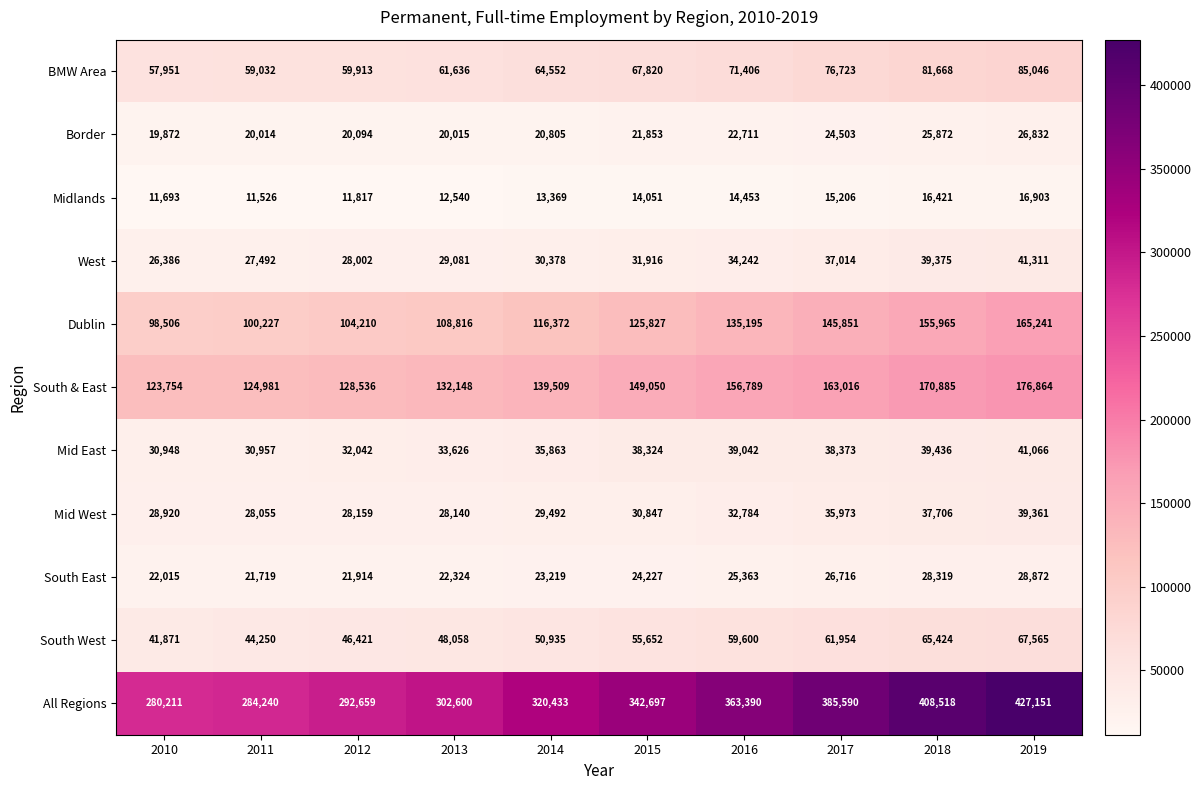

Count the number of data series in this chart.

11